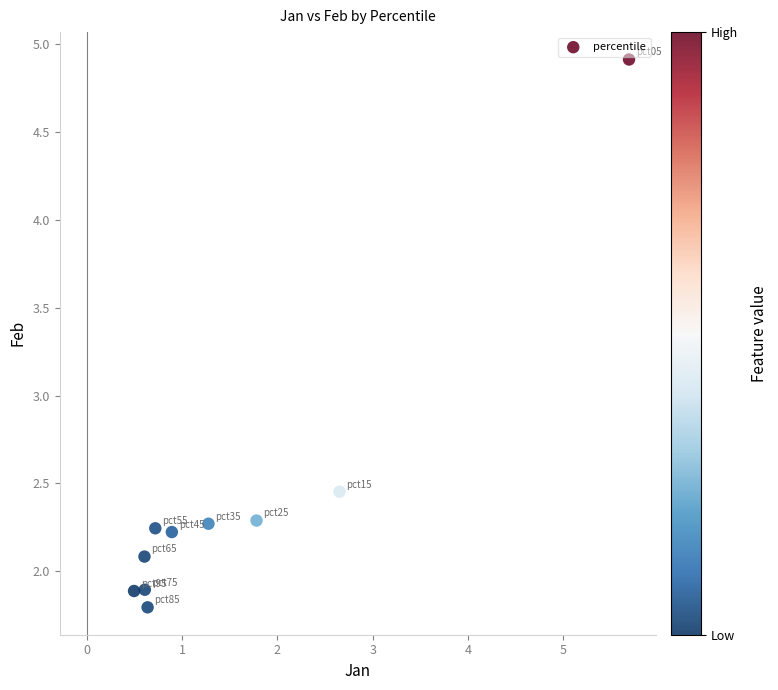

What is the range of X values (max minus min)?

5.2